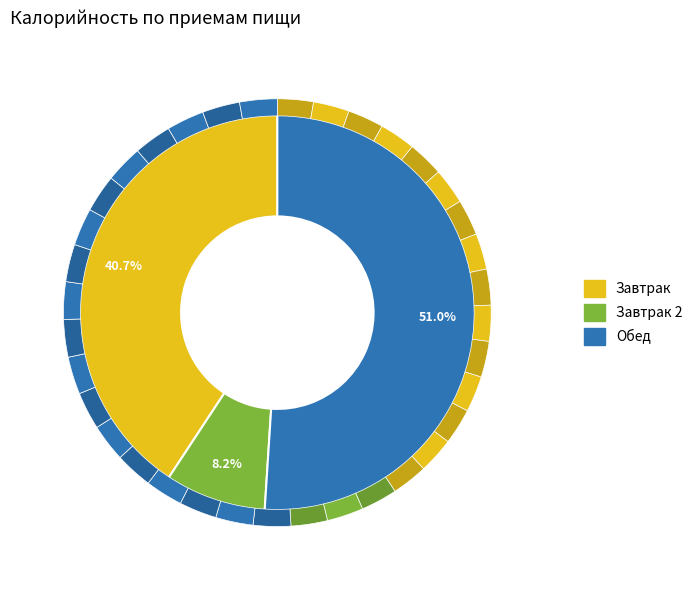

Rank the categories by value from highest to lowest.

Обед, Завтрак, Завтрак 2